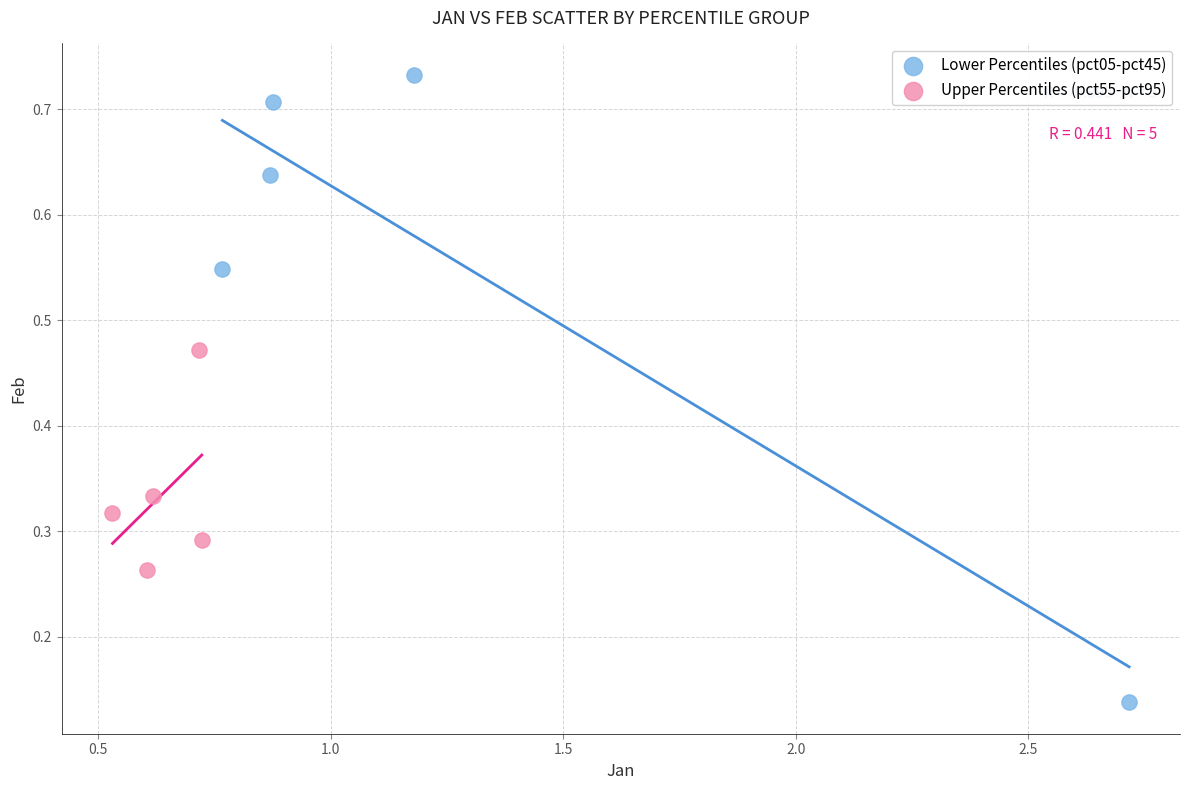

Which series has the largest Y range (max minus min)?

Lower Percentiles (pct05-pct45)